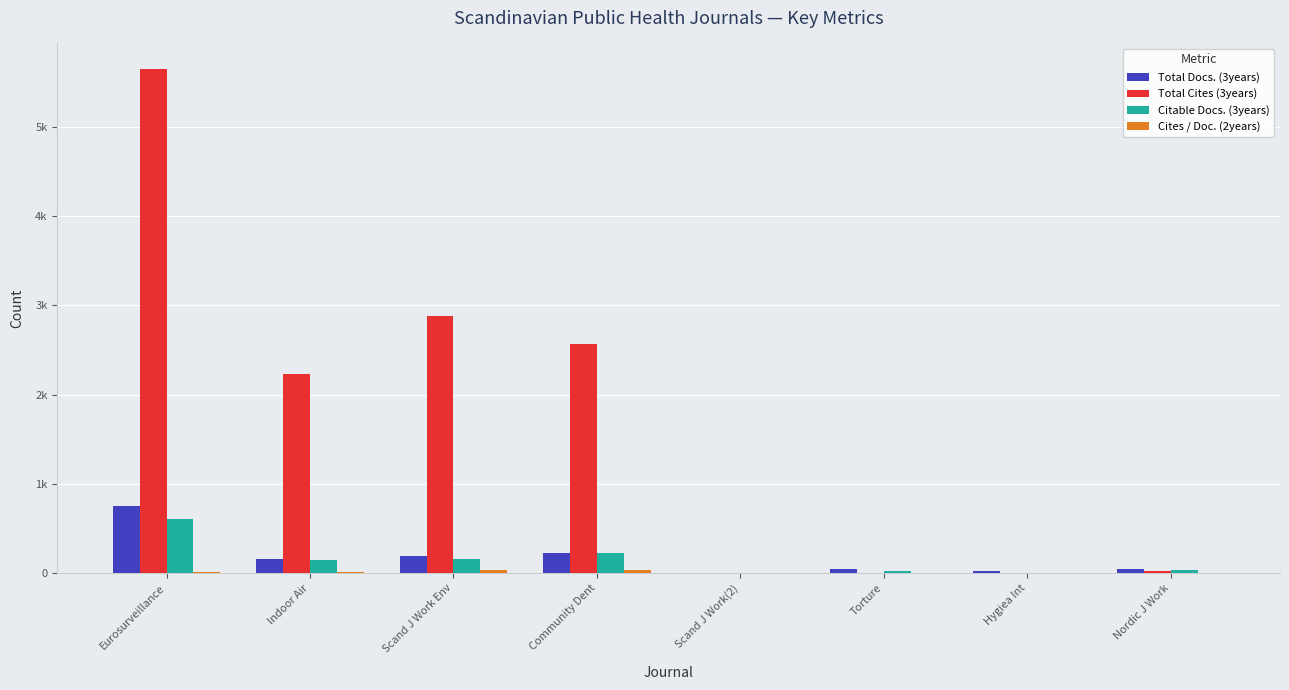

Reading left to right, list all the values displayed in this chart.

Total Docs. (3years): 751	162	190	226	1	48	28	46
Total Cites (3years): 5649	2235	2878	2562	0	0	0	24
Citable Docs. (3years): 610	145	162	222	1	31	3	41
Cites / Doc. (2years): 10	19	39	39	0	0	0	0